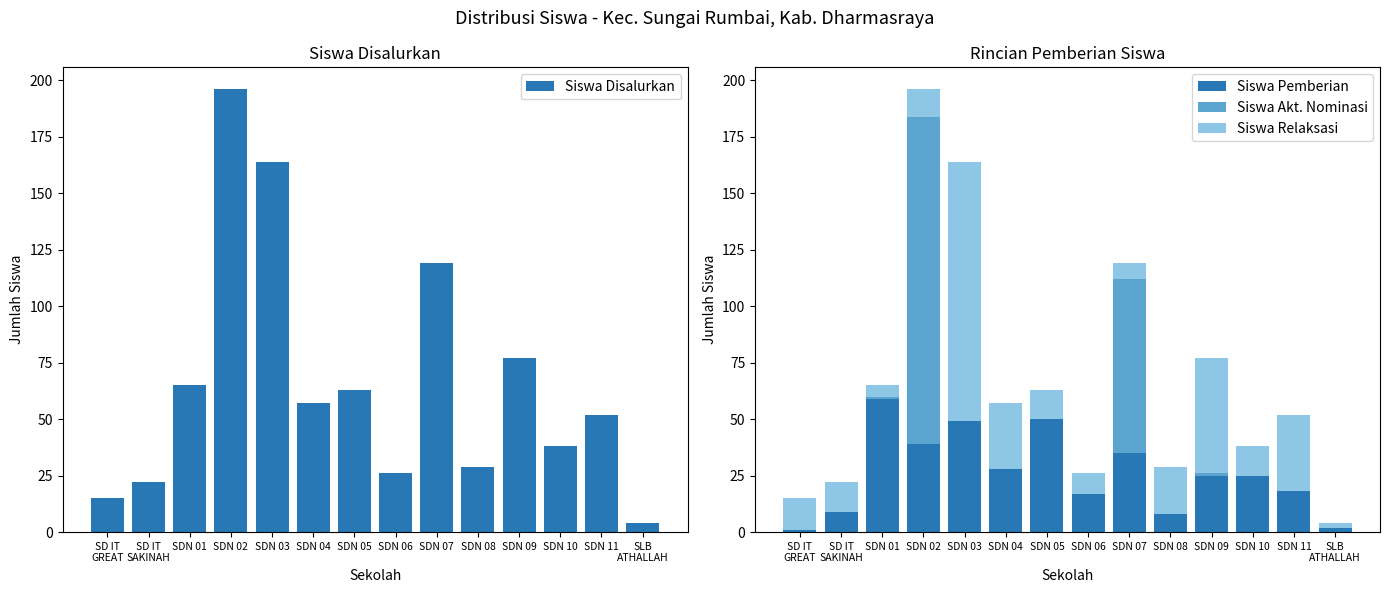

What is the value of the Siswa Disalurkan bar at the 3rd from the left?

65